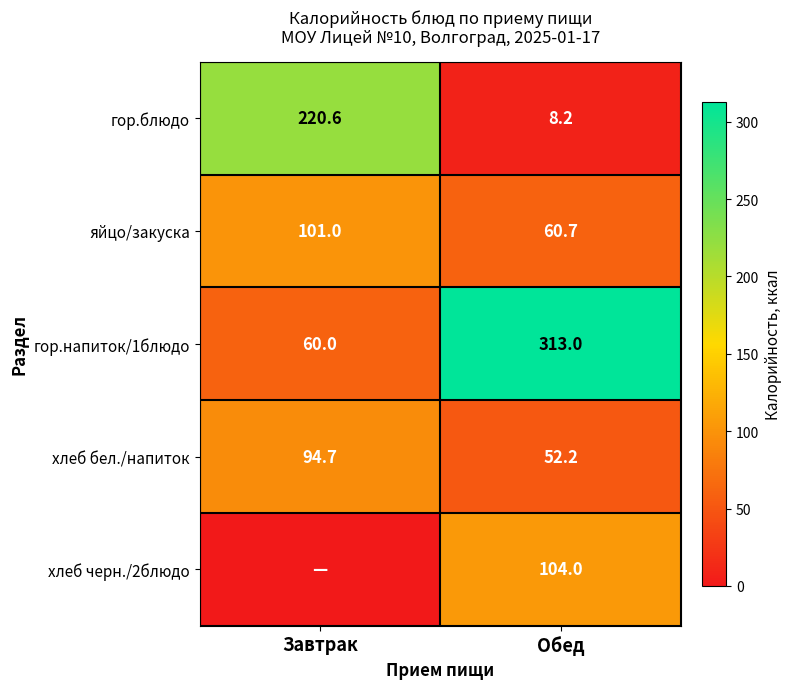

Where is яйцо/закуска nearest to the value 80?

Обед